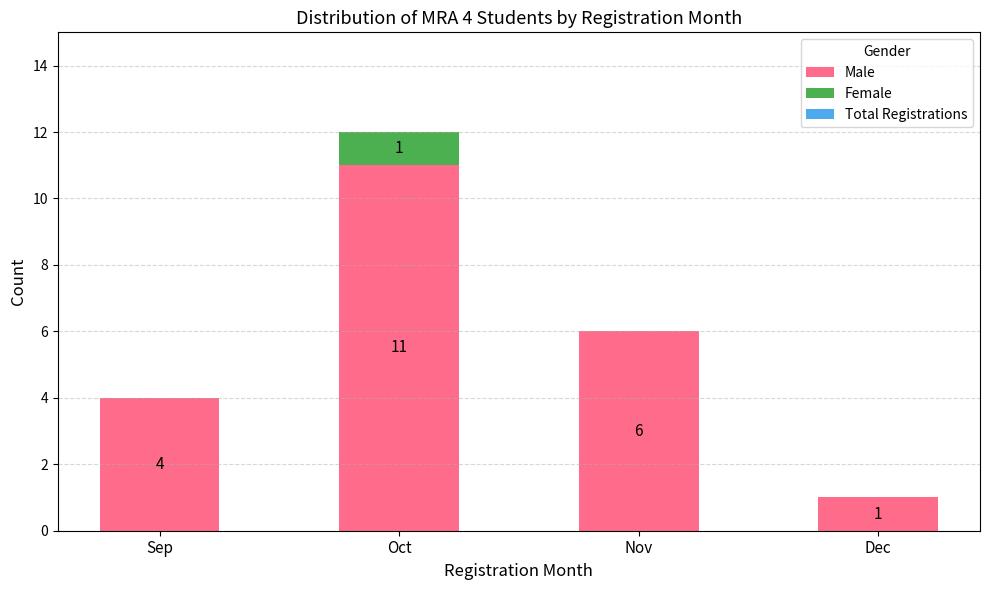

The value of Male at Dec is 1. True or false?

True